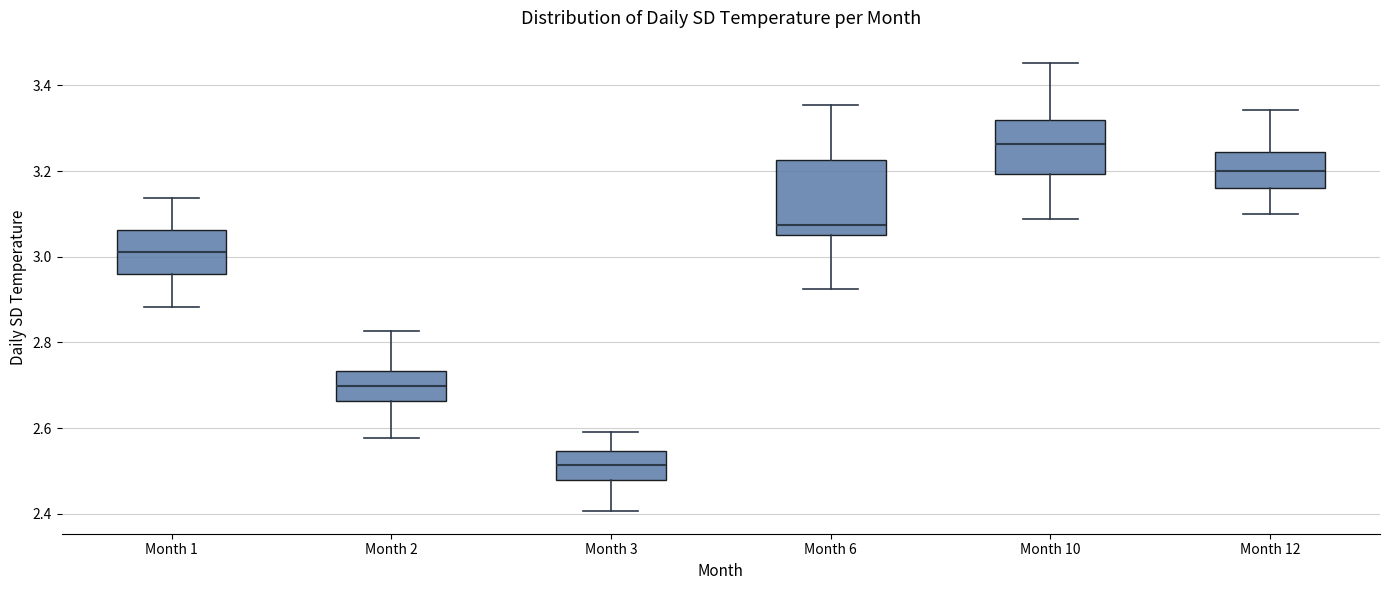

Which box's median line is the lowest?

Month 3